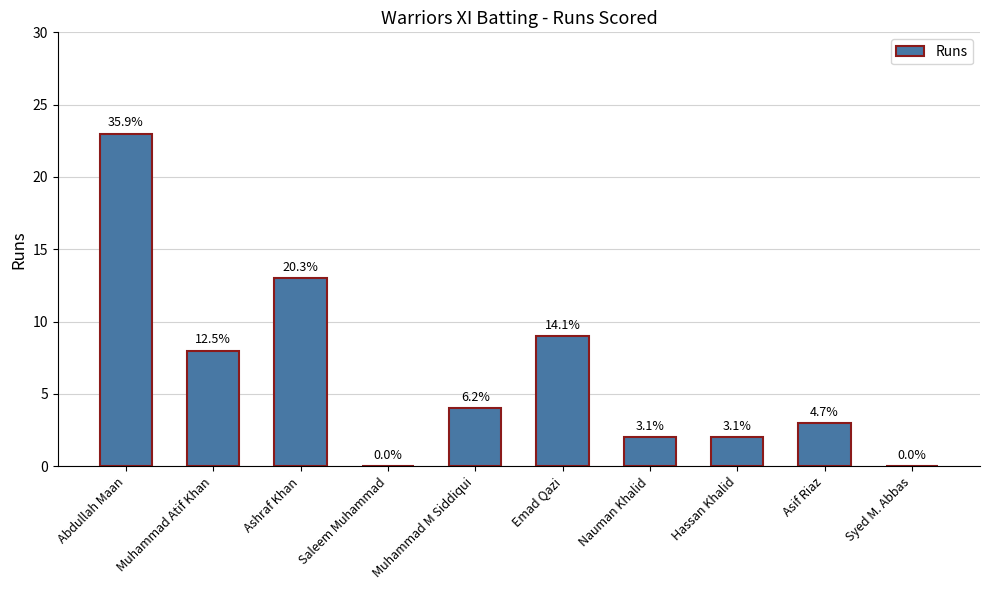

List the labels in order of value, largest first.

Abdullah Maan, Ashraf Khan, Emad Qazi, Muhammad Atif Khan, Muhammad M Siddiqui, Asif Riaz, Nauman Khalid, Hassan Khalid, Saleem Muhammad, Syed M. Abbas